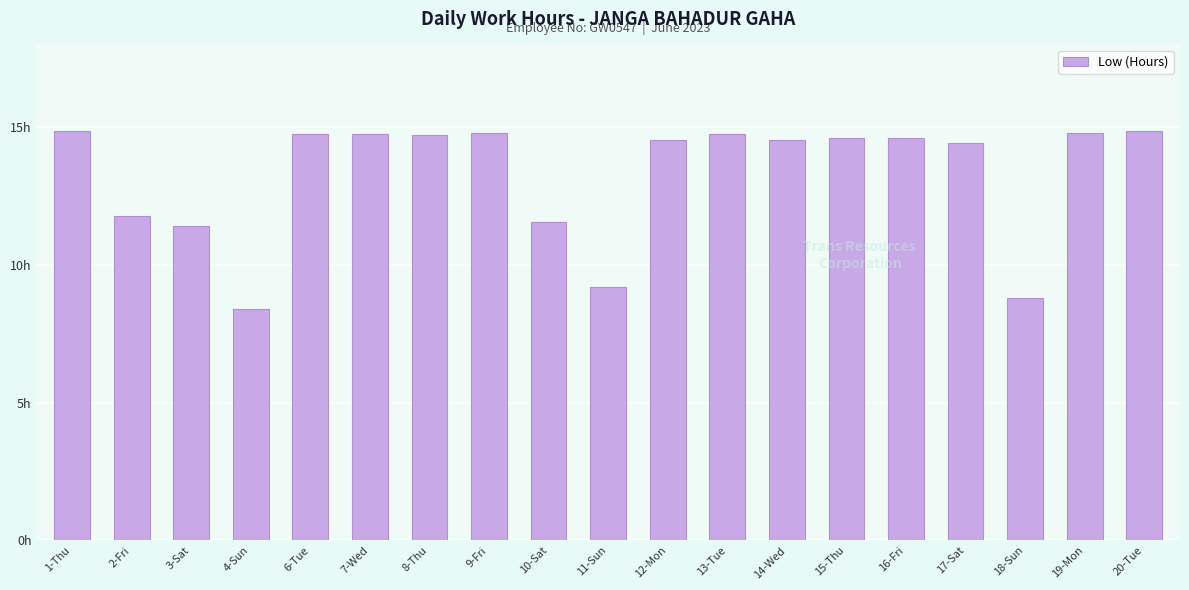

Which label corresponds to the largest value in the chart?

1-Thu